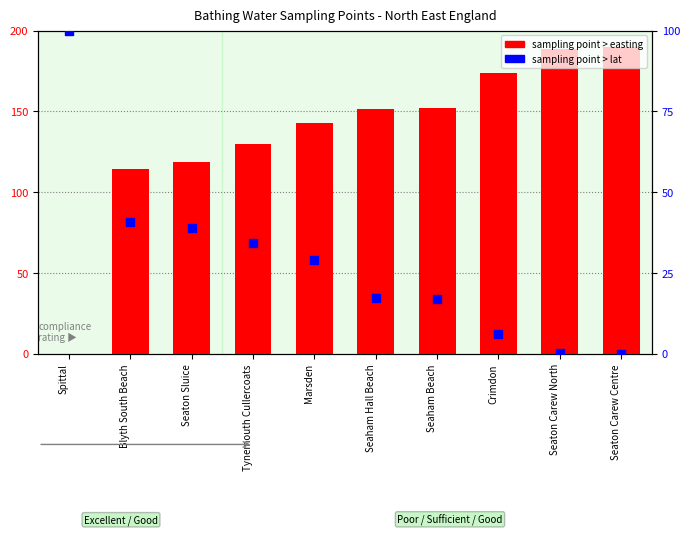

At how many categories does at least one series exceed 22?

10